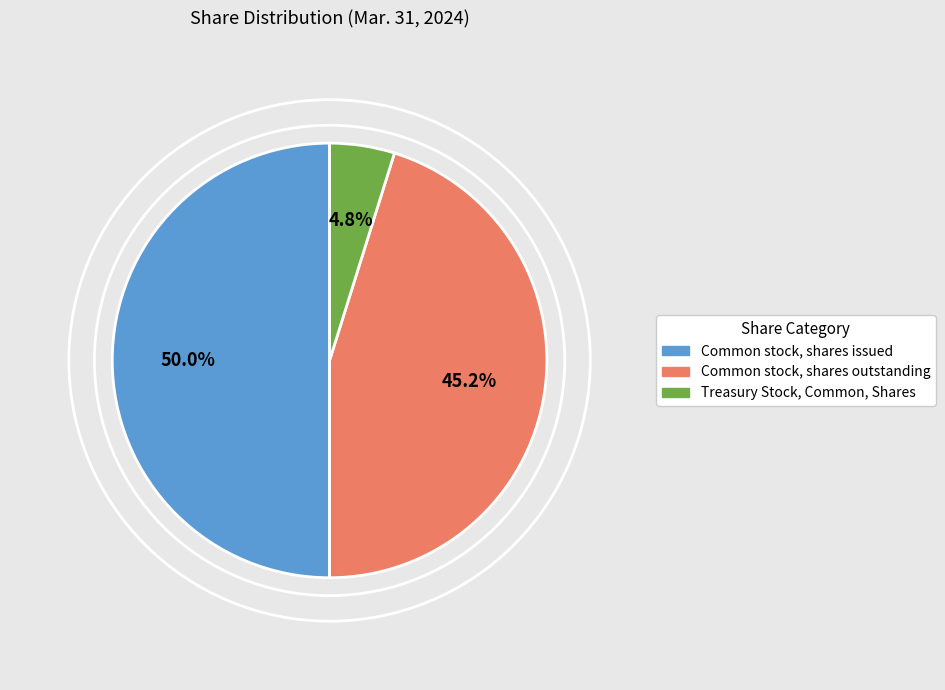

To the nearest percent, what portion does Common stock, shares issued represent?

50%